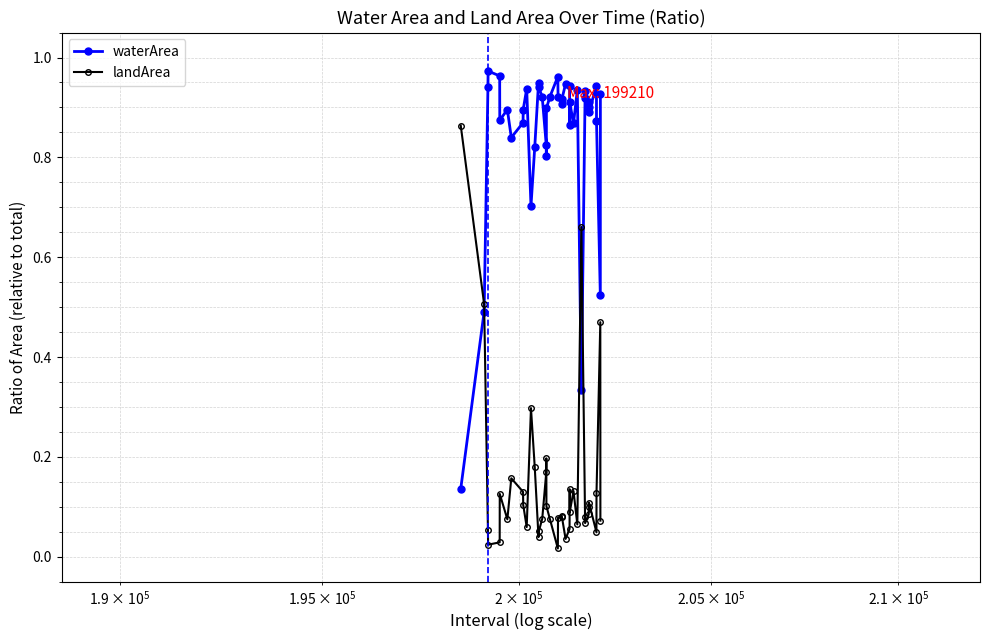

What is the sum of all waterArea values?

33.9